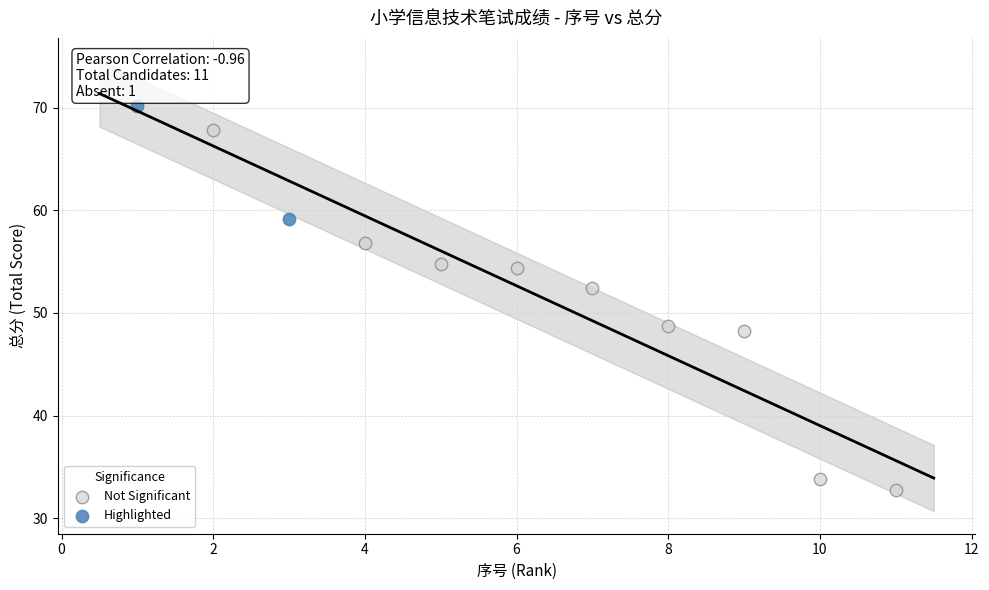

What are all the series names shown in the legend?

Not Significant, Highlighted